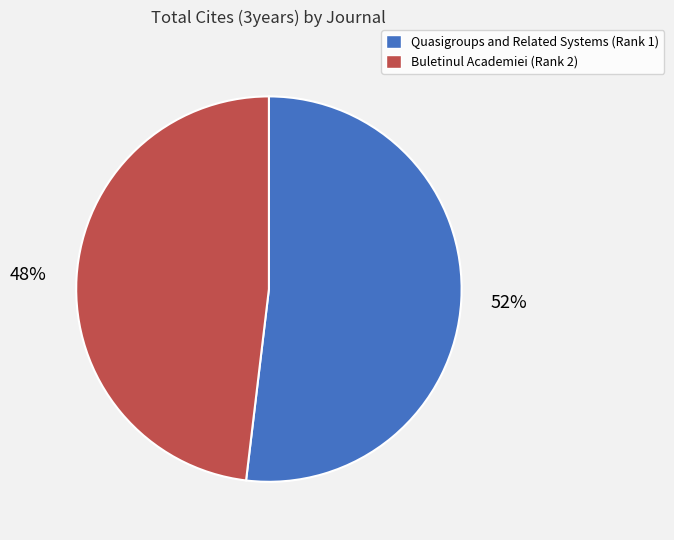

To the nearest percent, what percentage of the pie is Buletinul Academiei (Rank 2)?

48%